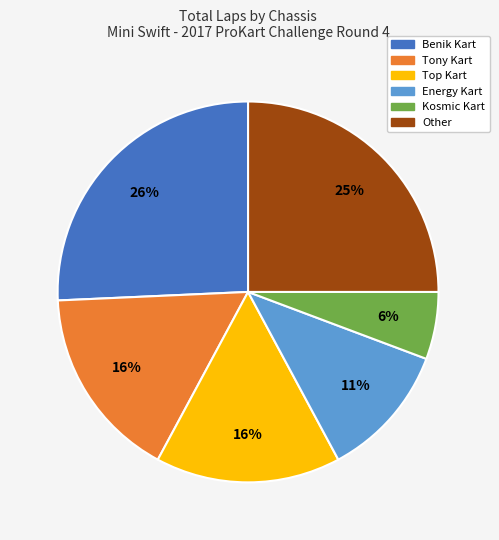

Which slice is the largest?

Benik Kart